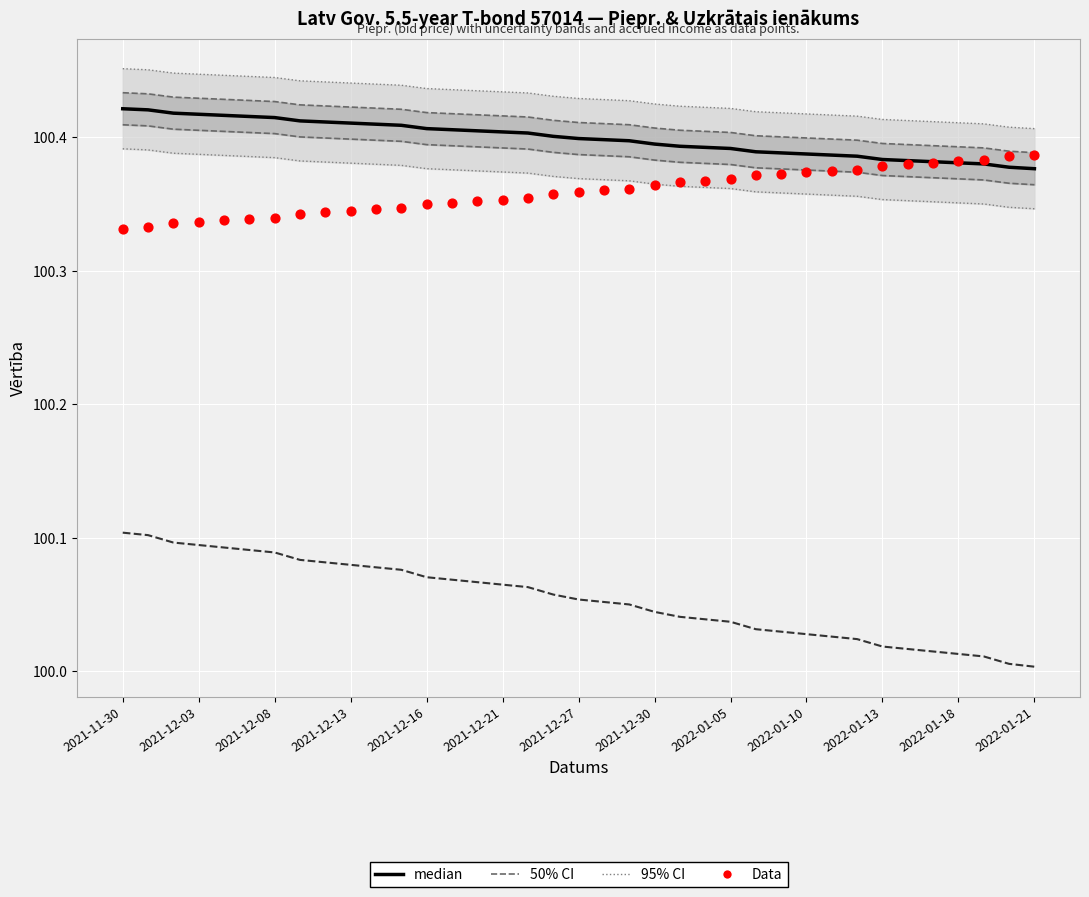

At how many categories does at least one series exceed 100?

37